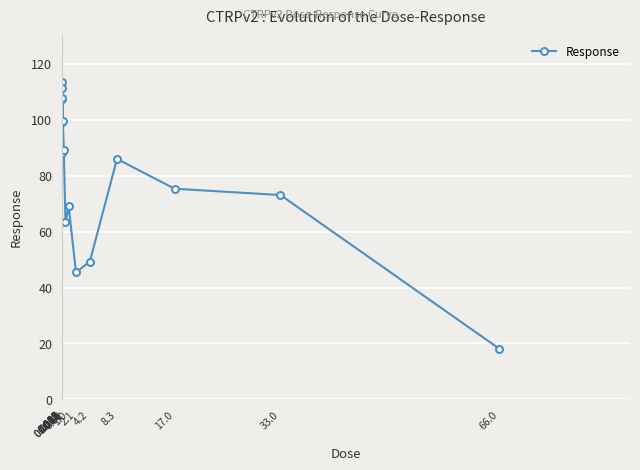

True or false: the data has more than 2 interior local peaks.

True